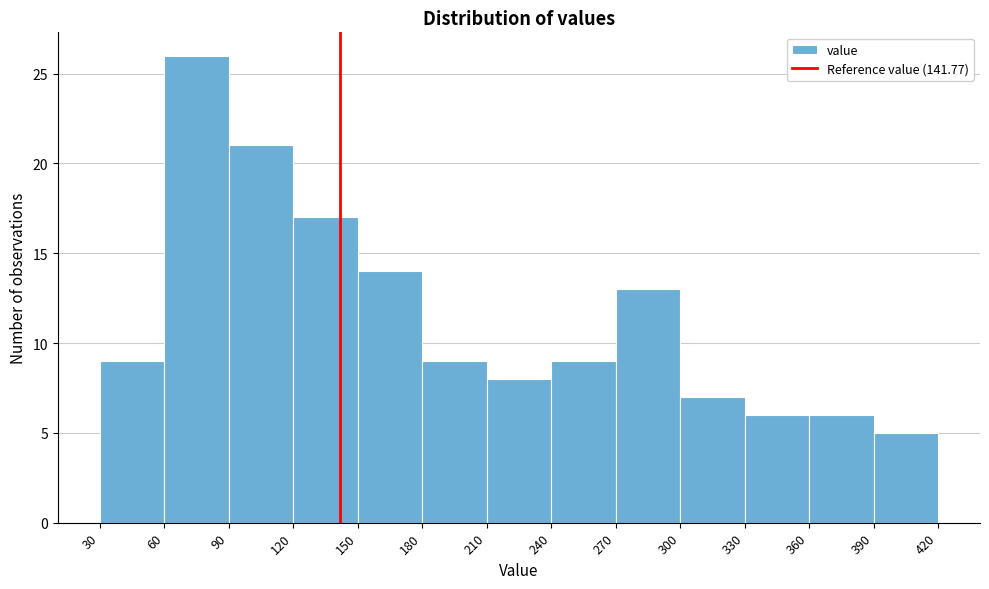

Over which range of the x-axis is the bar tallest?

60 to 90